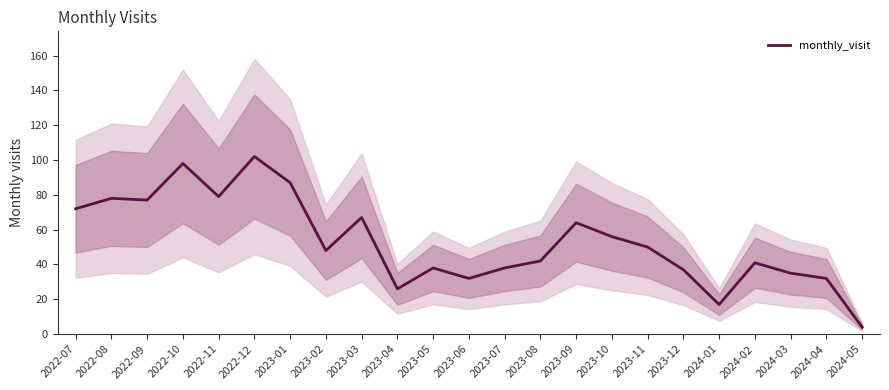

What is the value of the 16th point from the left?

56